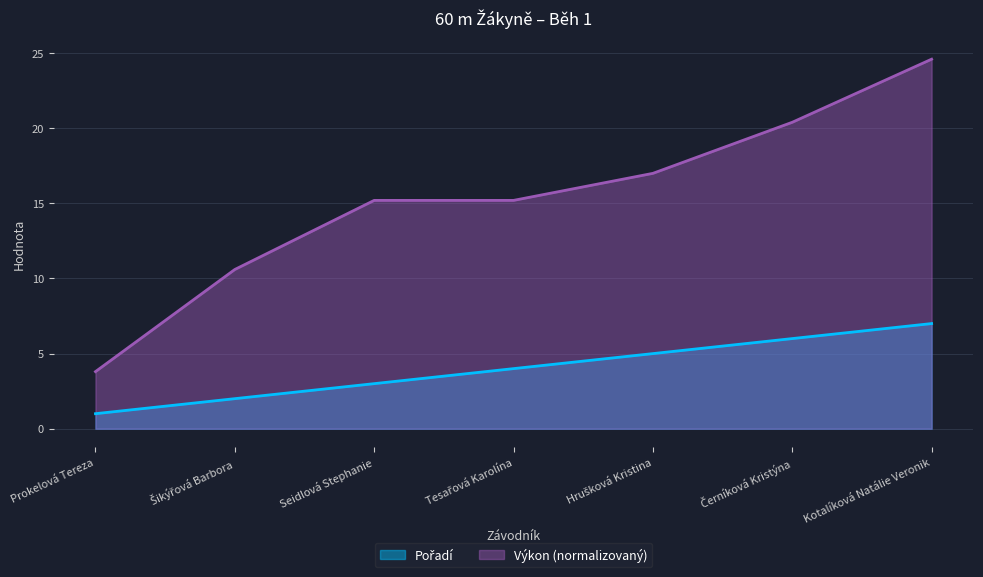

List the series in order of their overall mean, lowest first.

Pořadí, Výkon